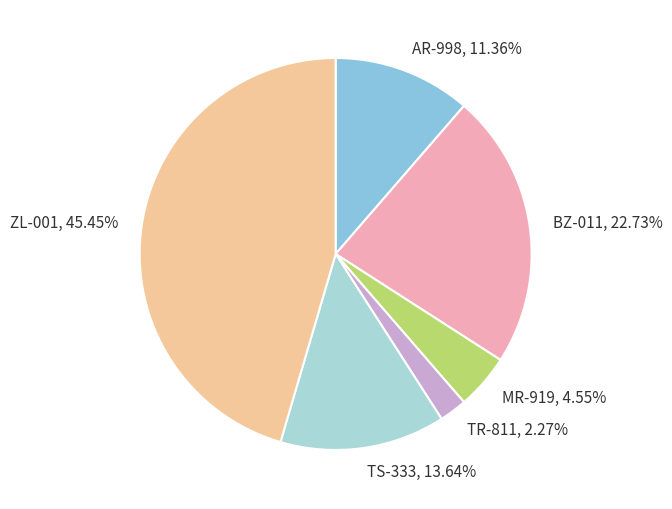

Which slice is the smallest?

TR-811